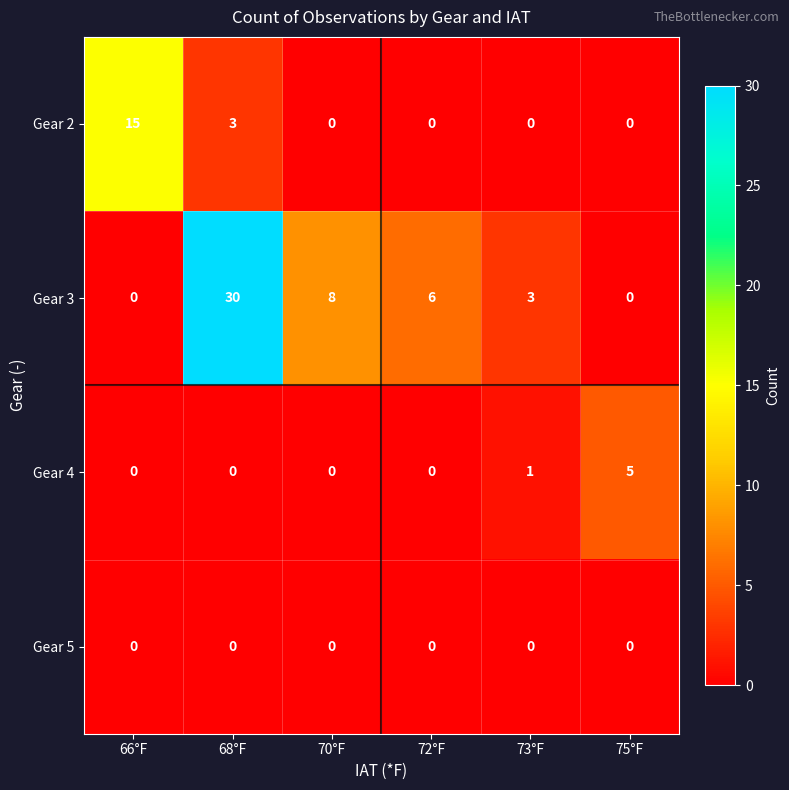

What is the average value of the Gear 3 series?

8